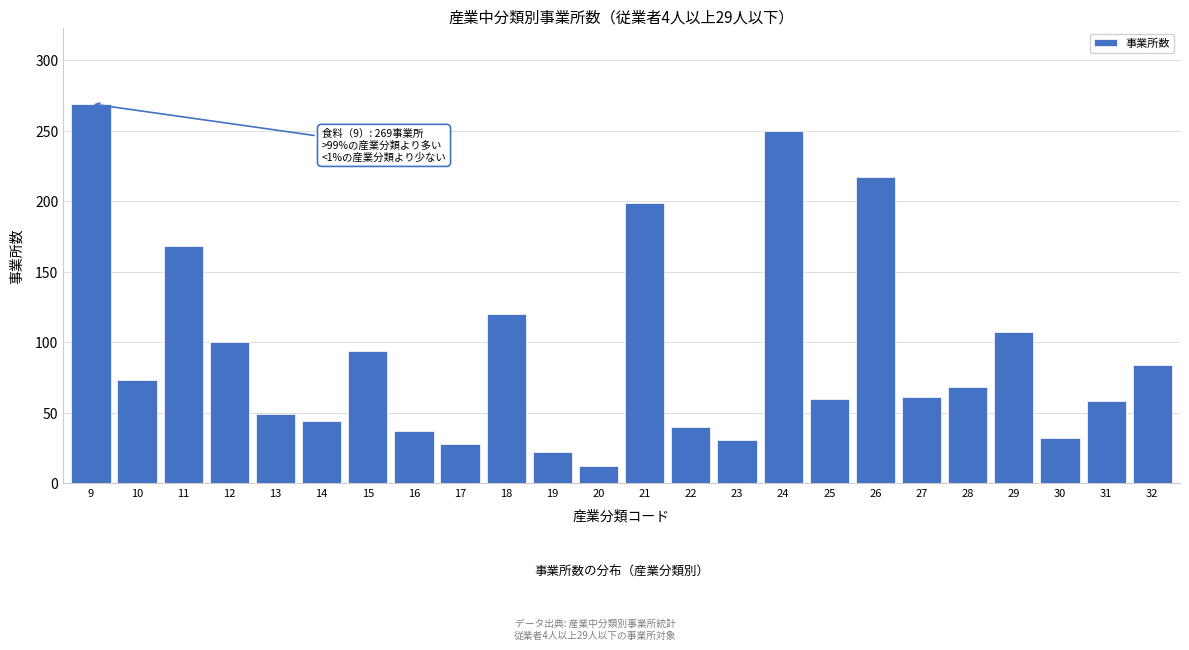

Approximately how many times larger is the value at 16 compared to 32?

0.4